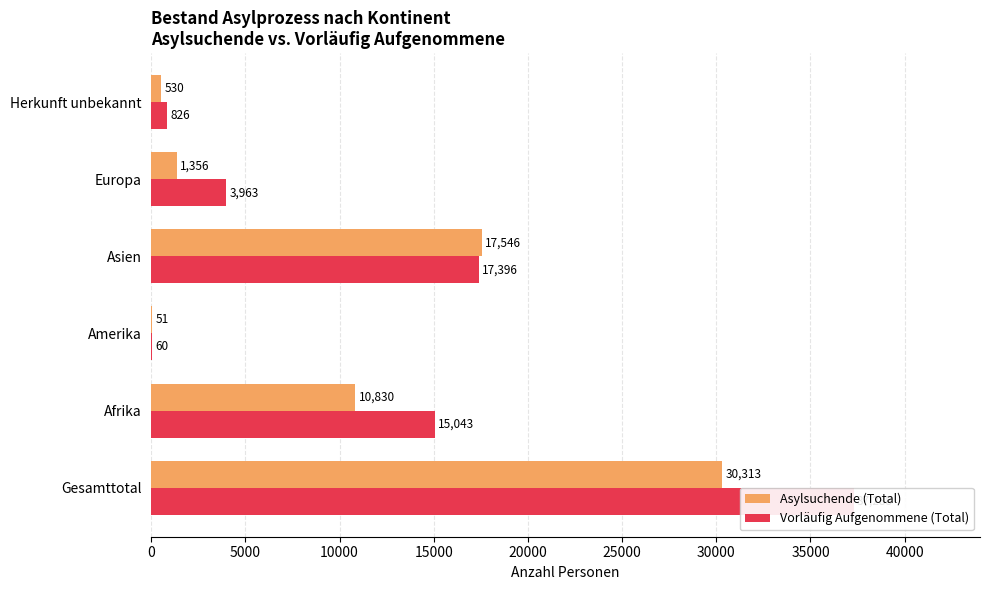

How many values in the Vorläufig Aufgenommene (Total) series are below 15043?

3